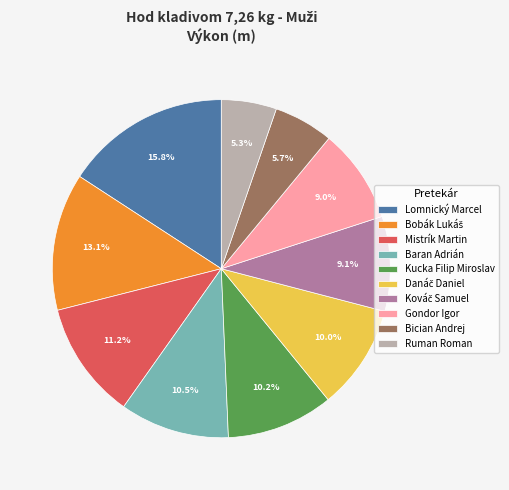

Does Baran Adrián represent more than half of the total?

No